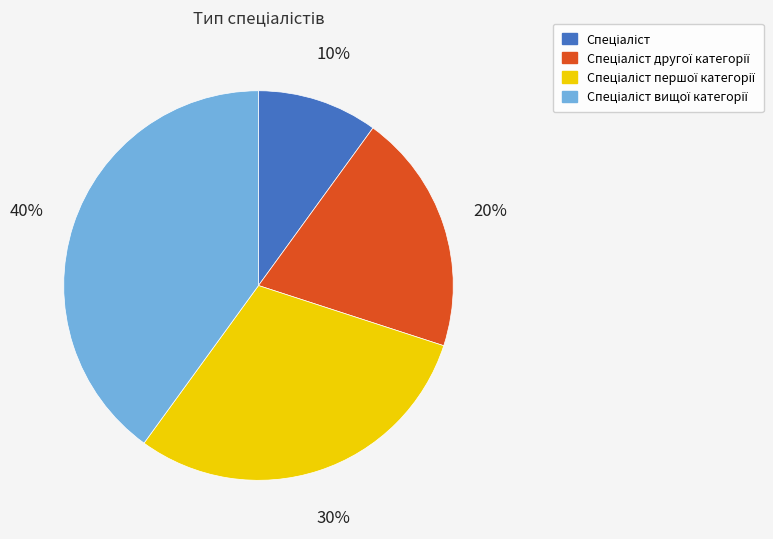

To the nearest percent, what is the difference between the largest and smallest slice percentages?

30%